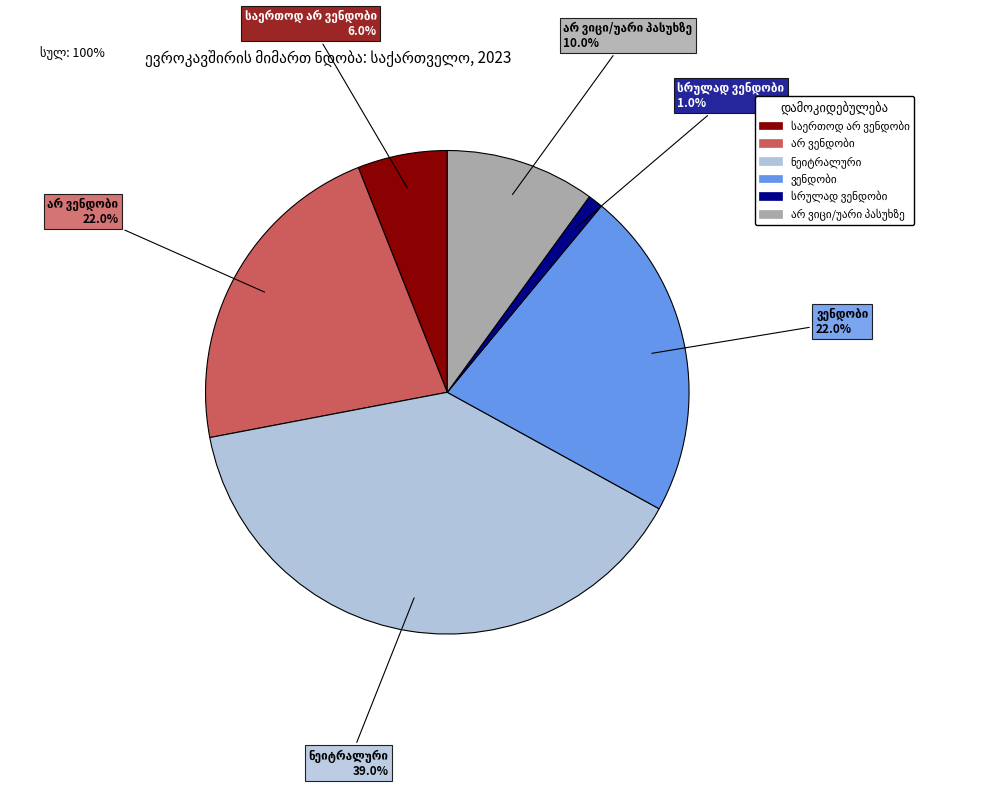

Is there a majority slice in this chart?

No